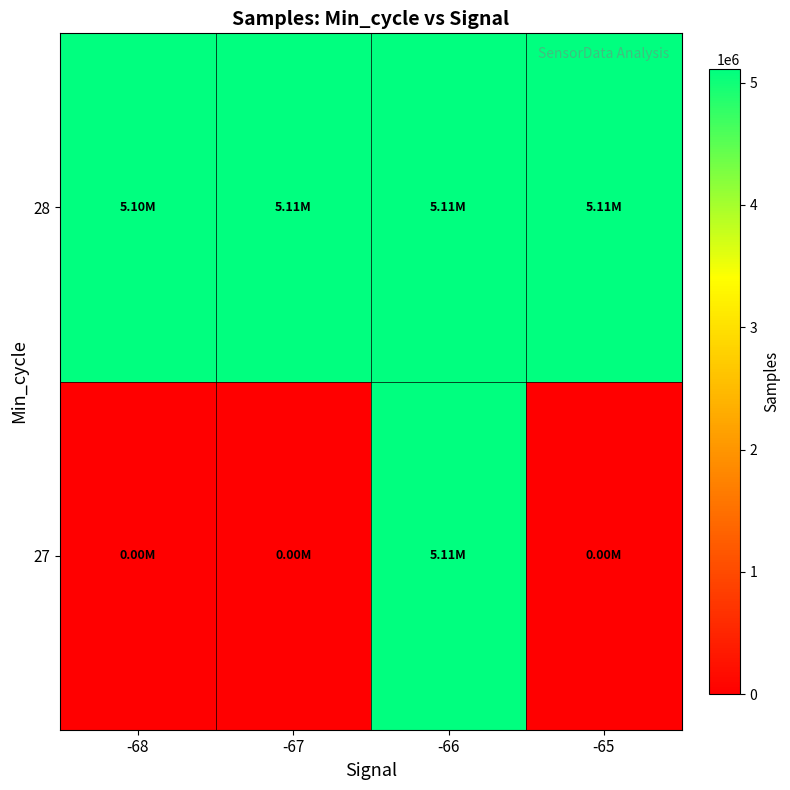

Reading left to right, what are all the values shown in this chart?

27: -68=0.0	-67=0.0	-66=5111853.0	-65=0.0
28: -68=5103059.5	-67=5105503.8	-66=5106080.3	-65=5111898.5